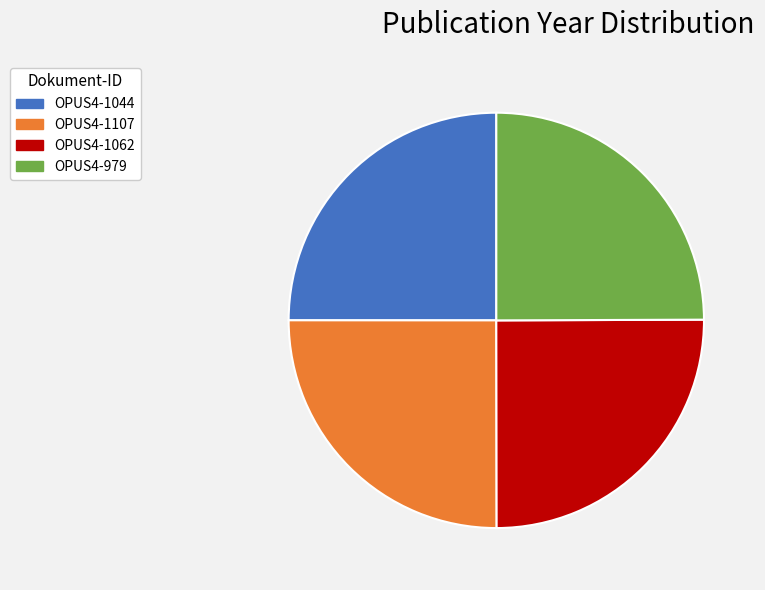

Approximately how many times larger is the value at OPUS4-1107 compared to OPUS4-979?

1.0